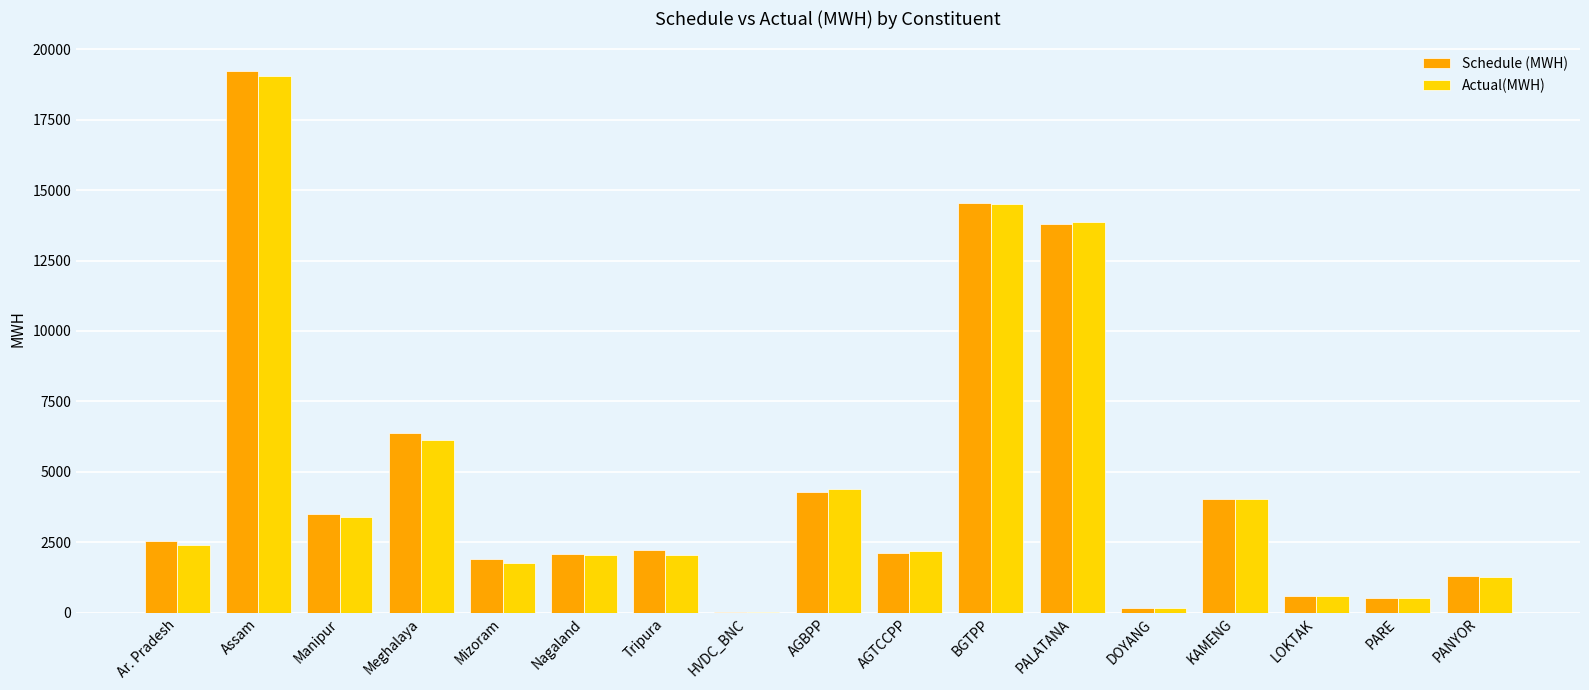

Between Ar. Pradesh and Tripura, which series saw the biggest shift?

Actual(MWH)